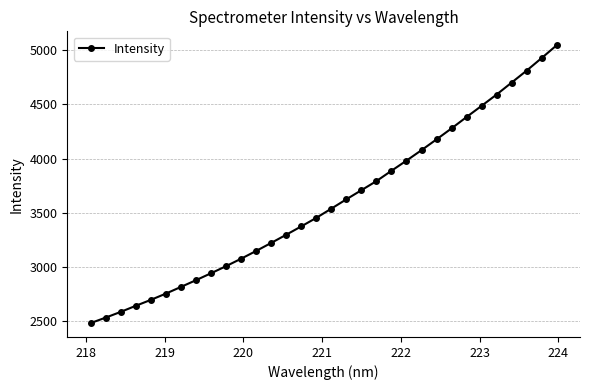

What is the value of the 26th point from the left?

4383.3